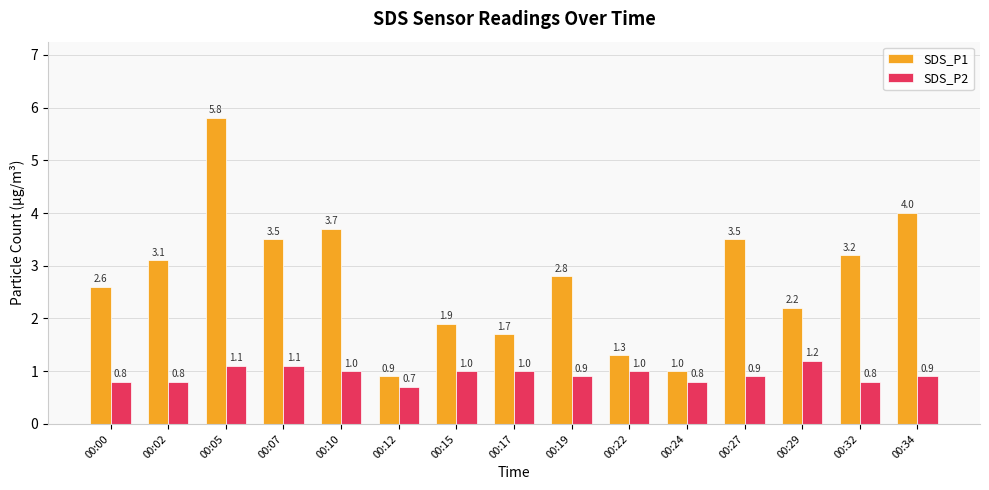

Which series has the widest spread of values?

SDS_P1